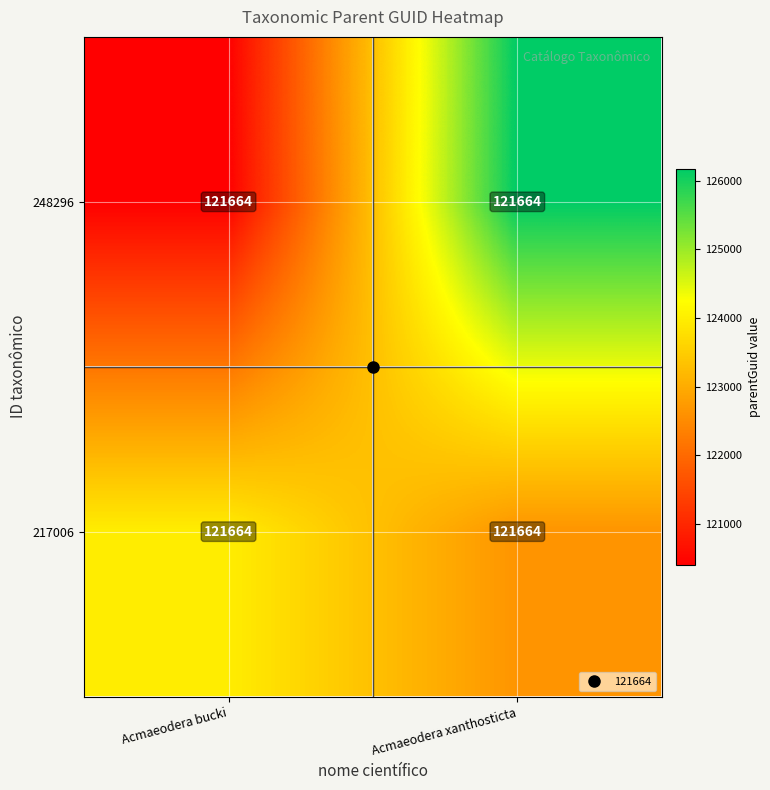

Which category has the highest value across all series?

Acmaeodera xanthosticta